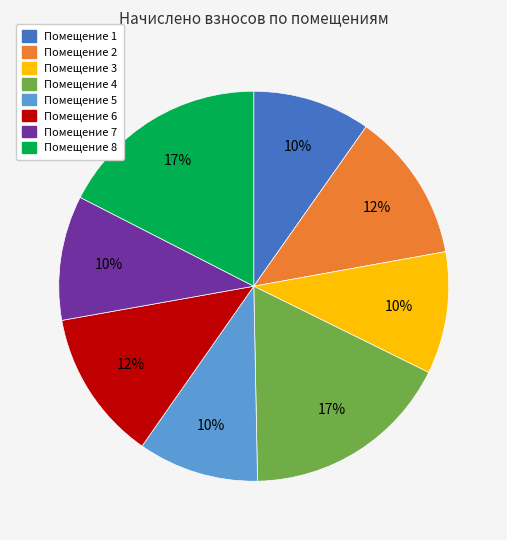

Is there any slice that represents more than half of the pie?

No